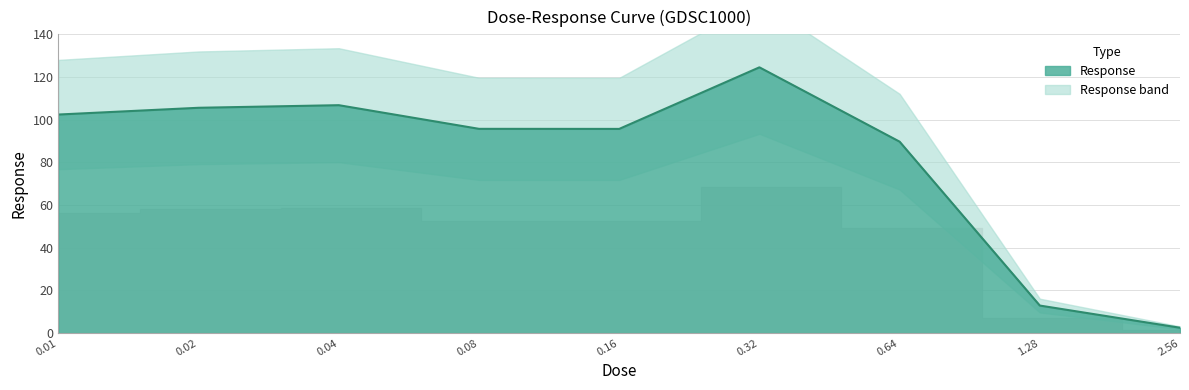

Reading left to right, transcribe all the data shown in this chart.

0.01=102.4	0.02=105.6	0.04=106.8	0.08=95.7	0.16=95.7	0.32=124.5	0.64=89.7	1.28=12.9	2.56=2.5